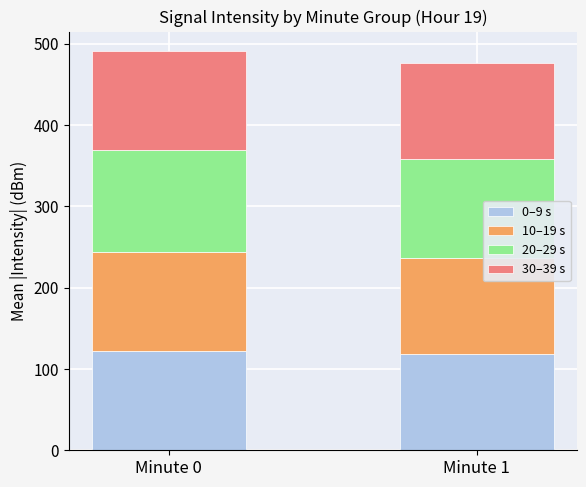

Reading left to right, list the values for the 0–9 s series.

Minute 0=121.9	Minute 1=118.2